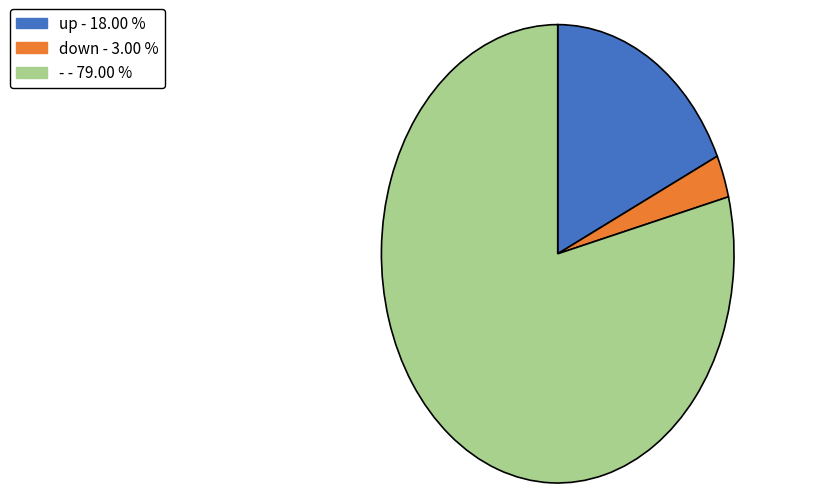

Is the sum of down and - greater than half?

Yes